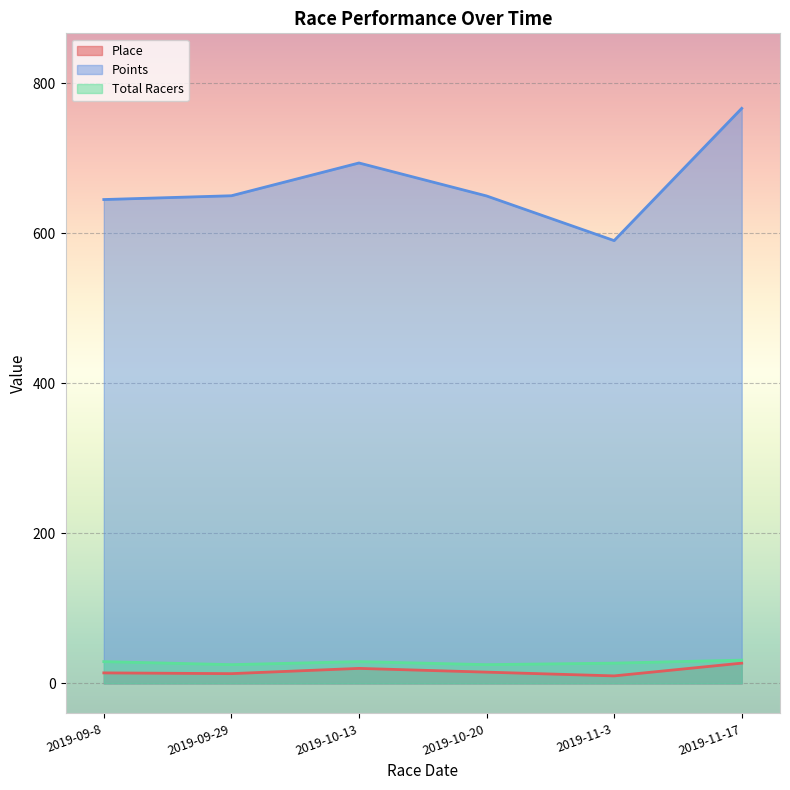

Is it true that Place equals 17.2 at 2019-11-17?

False